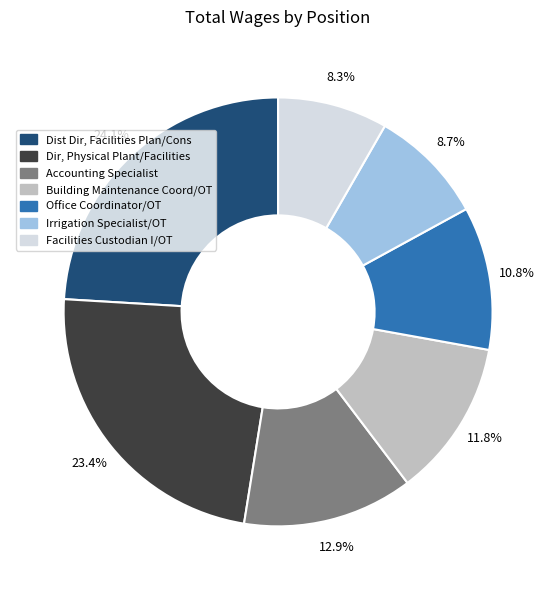

To the nearest percent, what percentage of the pie is Dir, Physical Plant/Facilities?

23%